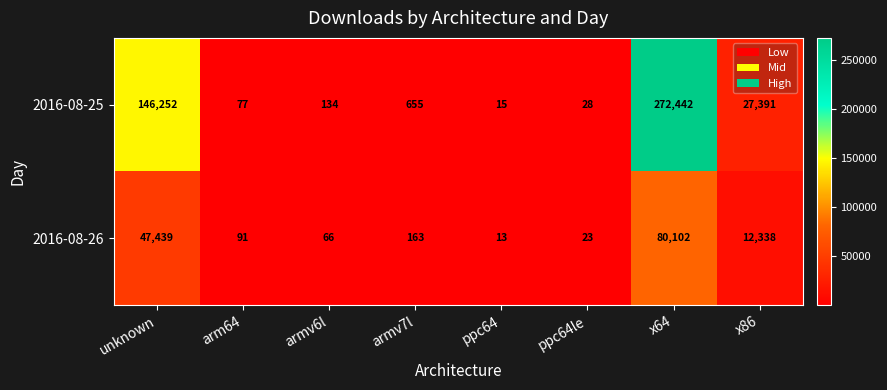

What is the sum of all 2016-08-26 values?

140235